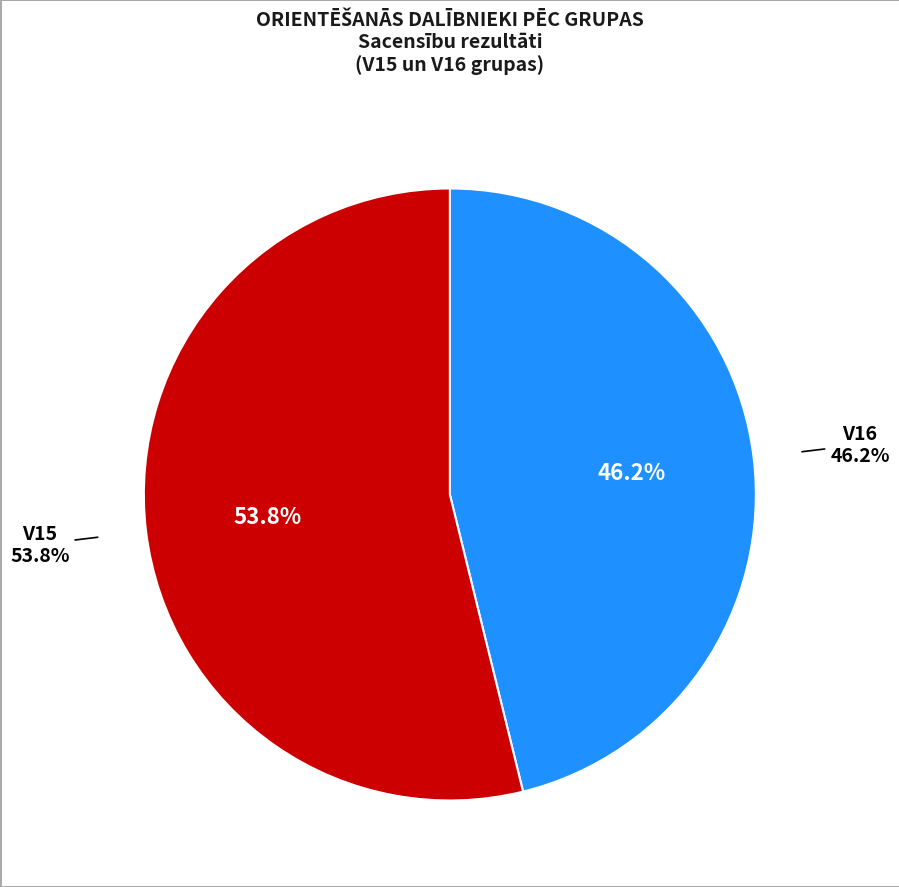

Is it true that V16 is 67% of the pie?

False